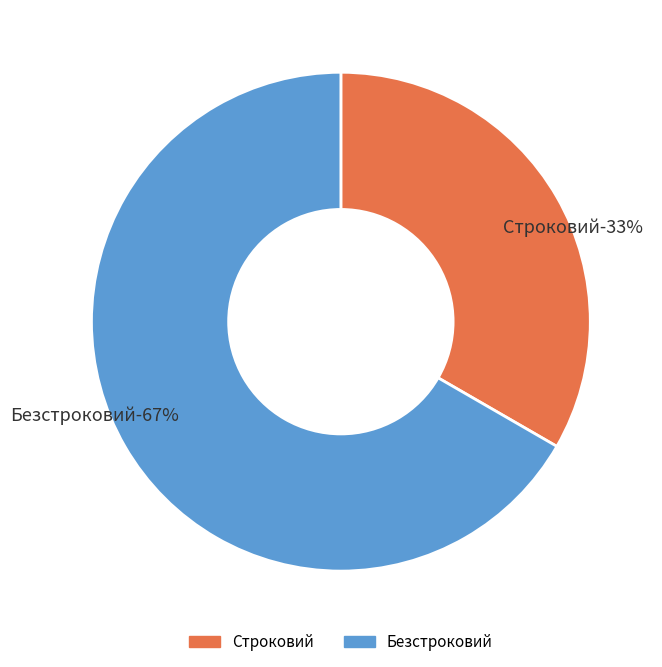

Count the number of slices in the pie.

2